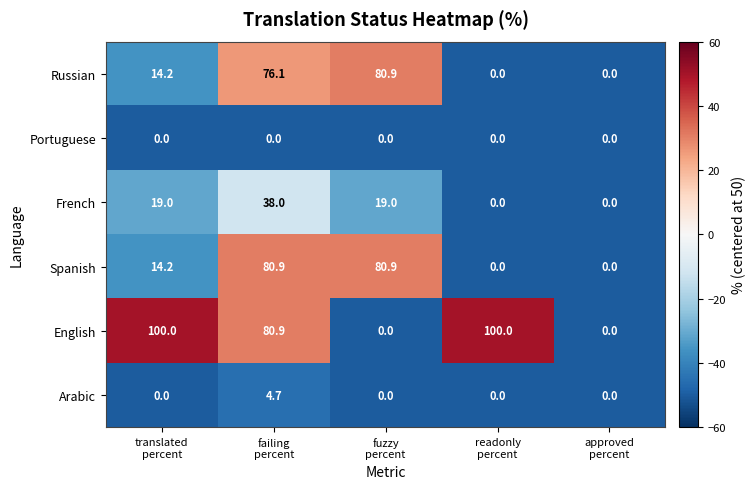

Count the number of data series in this chart.

6